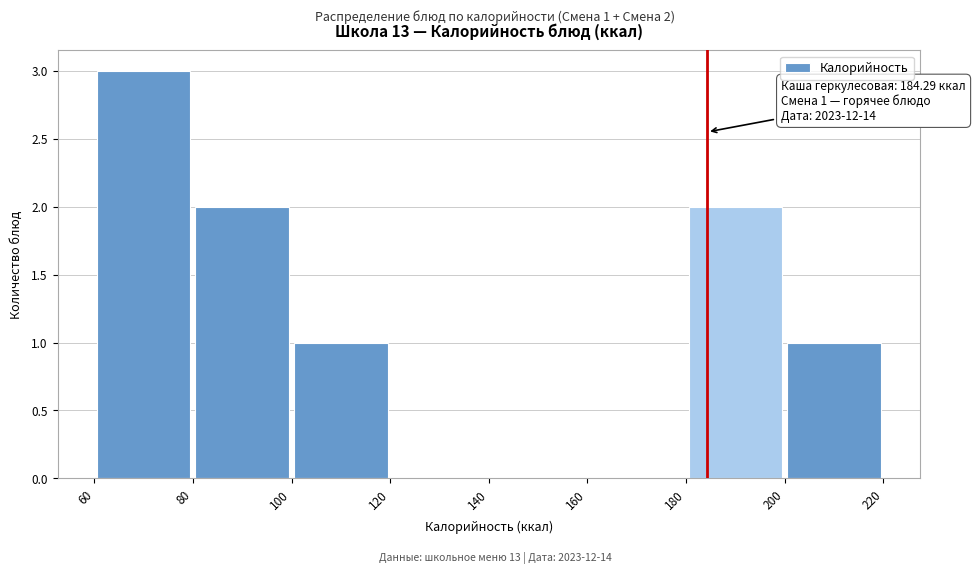

Which range on the x-axis has the tallest bar?

60 to 80